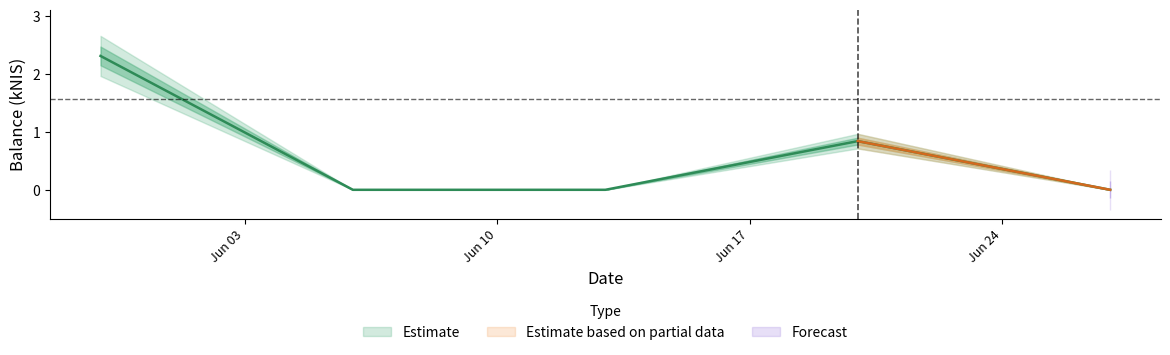

Where is the first local maximum?

2024-06-20